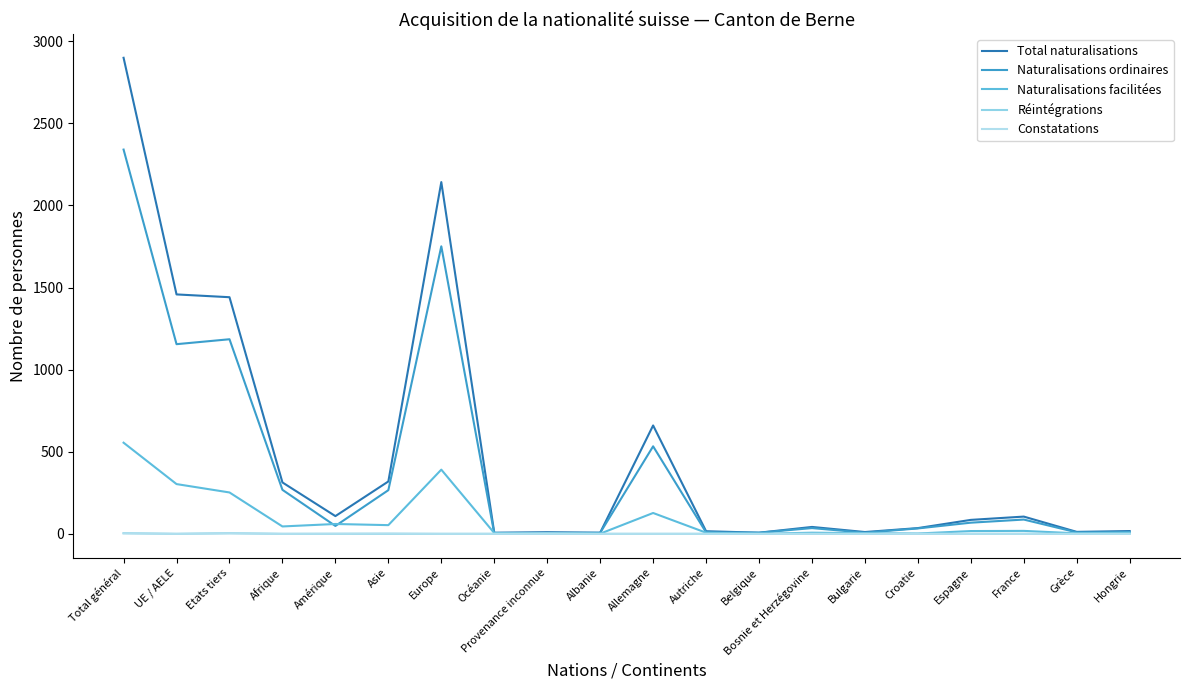

Where is Réintégrations nearest to the value 2?

Total général